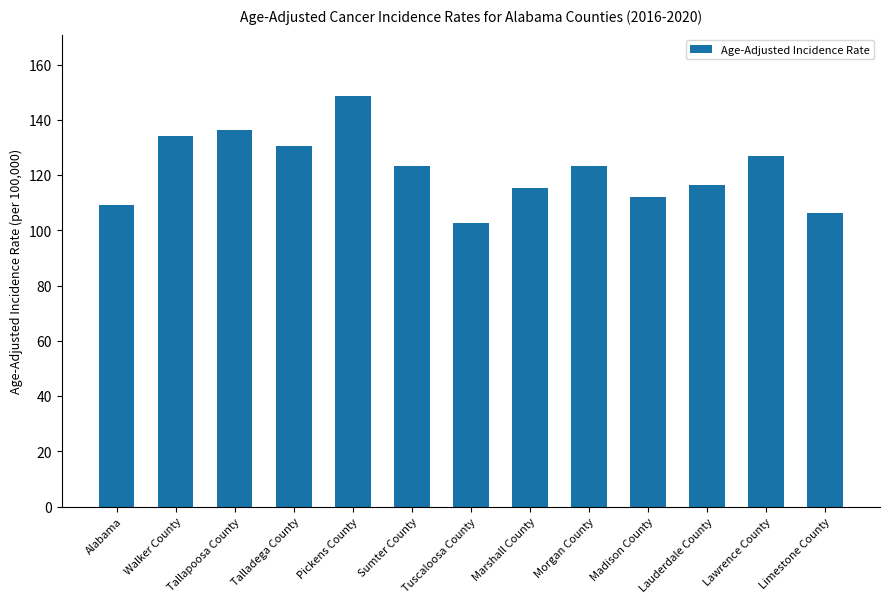

Are the bars horizontal?

No